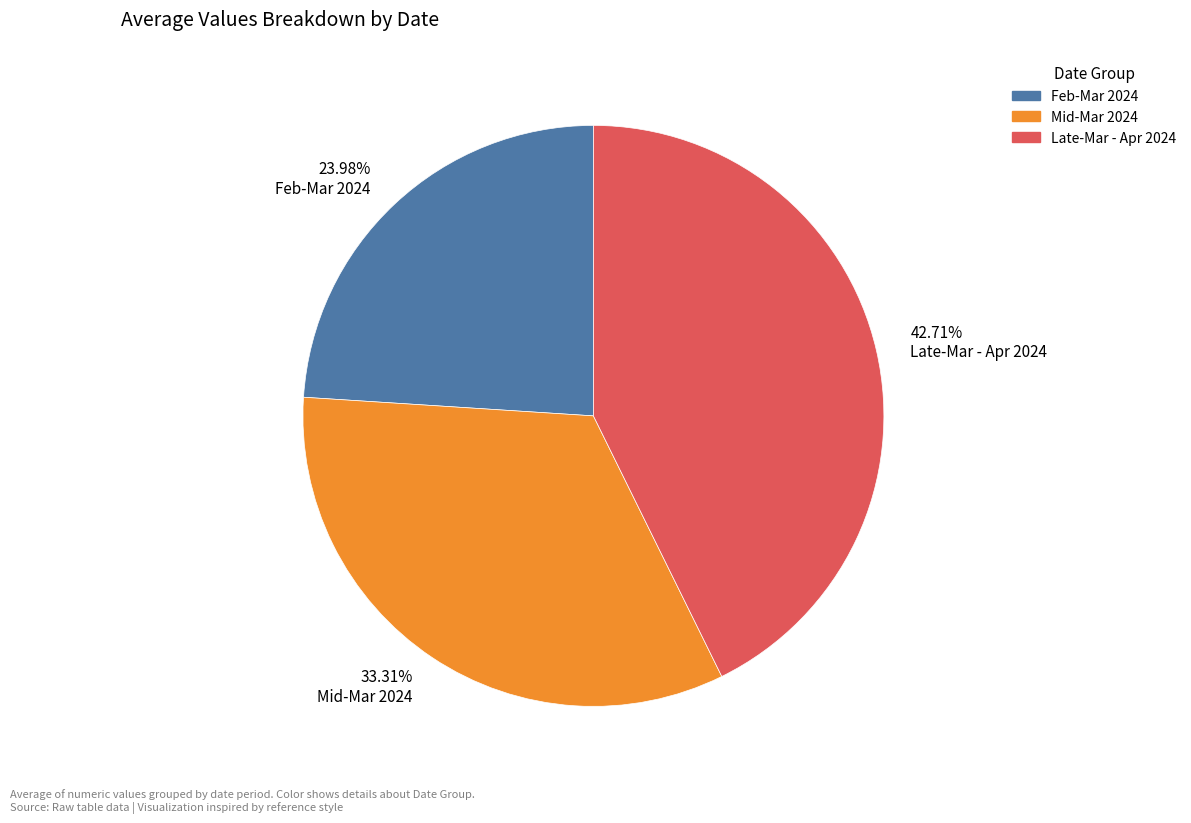

Is there any slice that represents more than half of the pie?

No